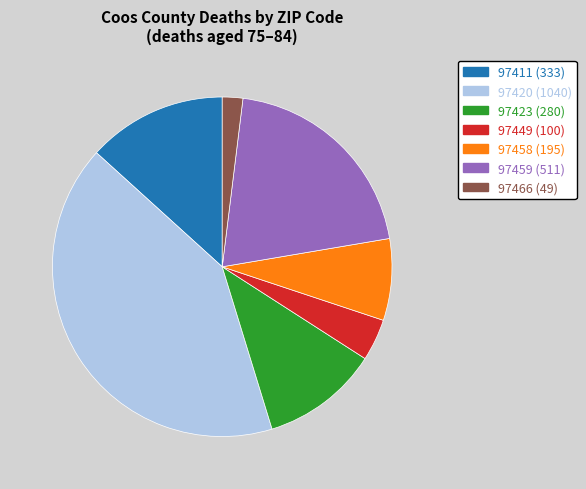

Does 97458 represent more than half of the total?

No